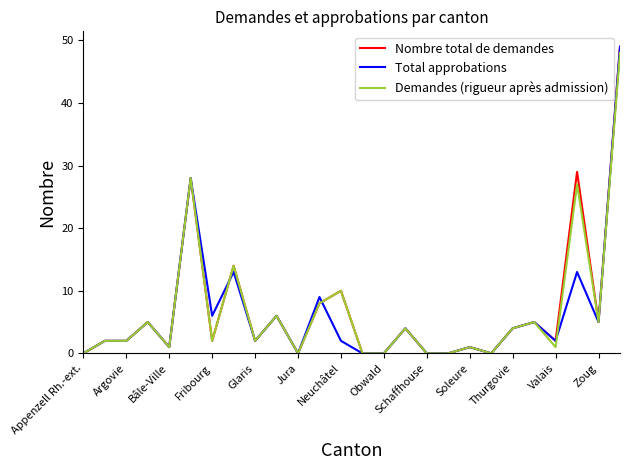

True or false: Total approbations and Nombre total de demandes cross at least once.

True